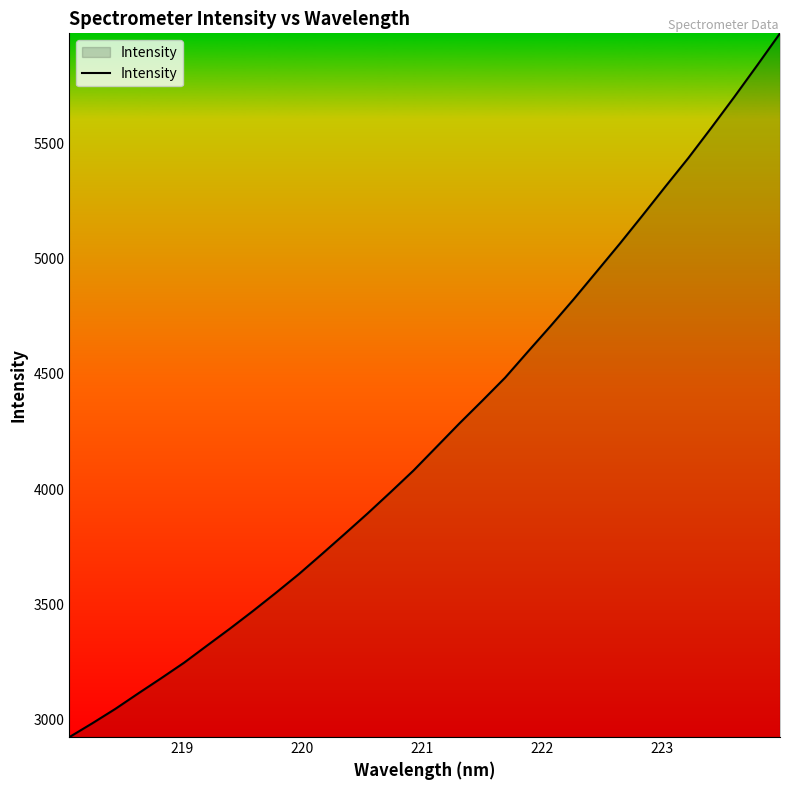

What is the minimum value shown in the chart?

2924.6